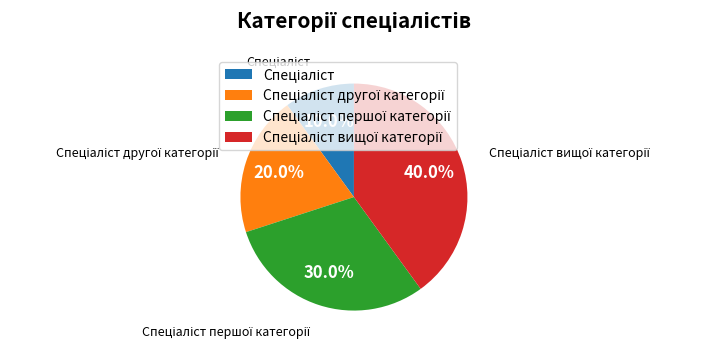

Count the number of slices in the pie.

4